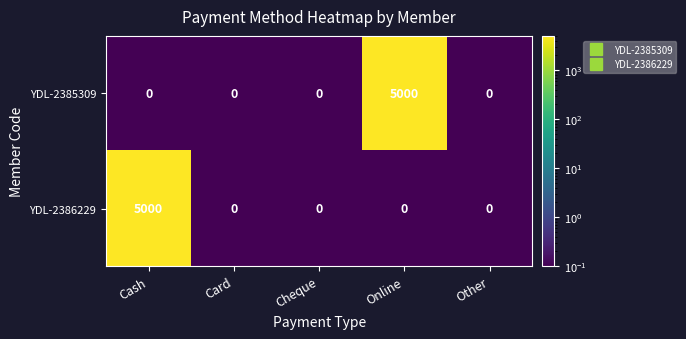

What is the difference between the maximum and second lowest values in the YDL-2385309 series?

5000